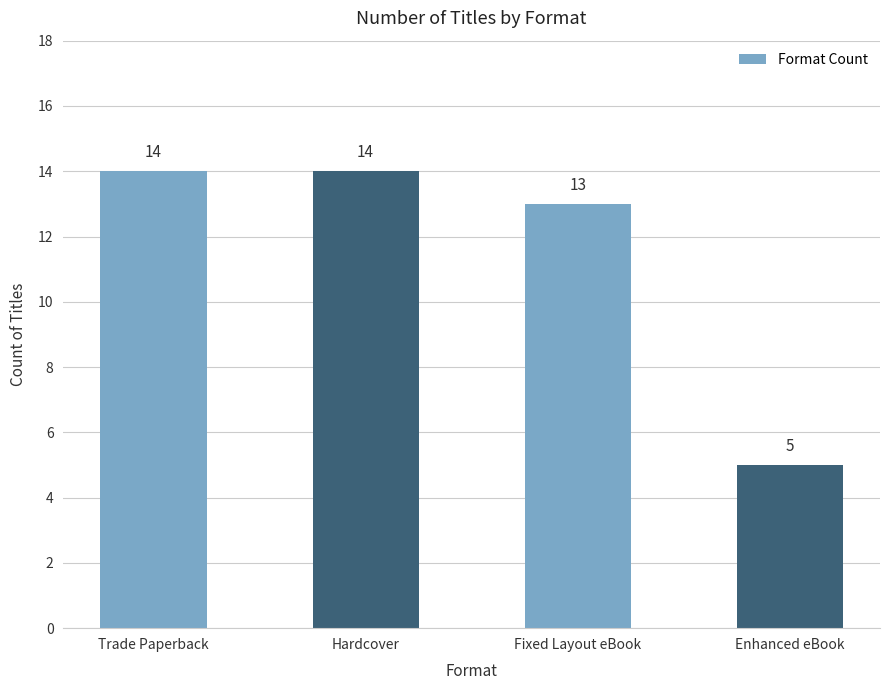

True or false: the data shows 2 at Enhanced eBook.

False